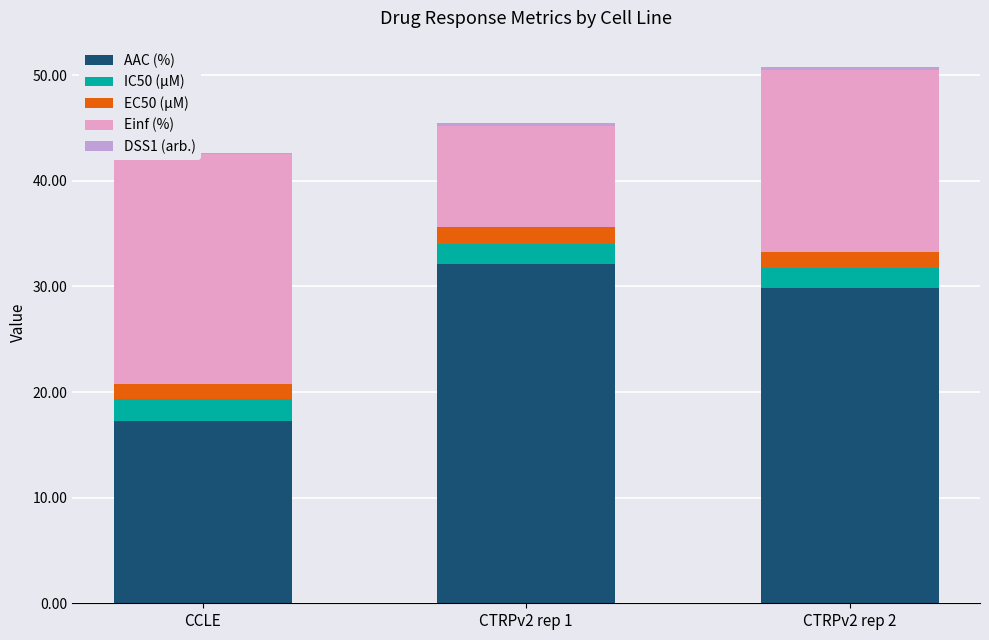

Which category has the highest value in the AAC (%) series?

CTRPv2 rep 1